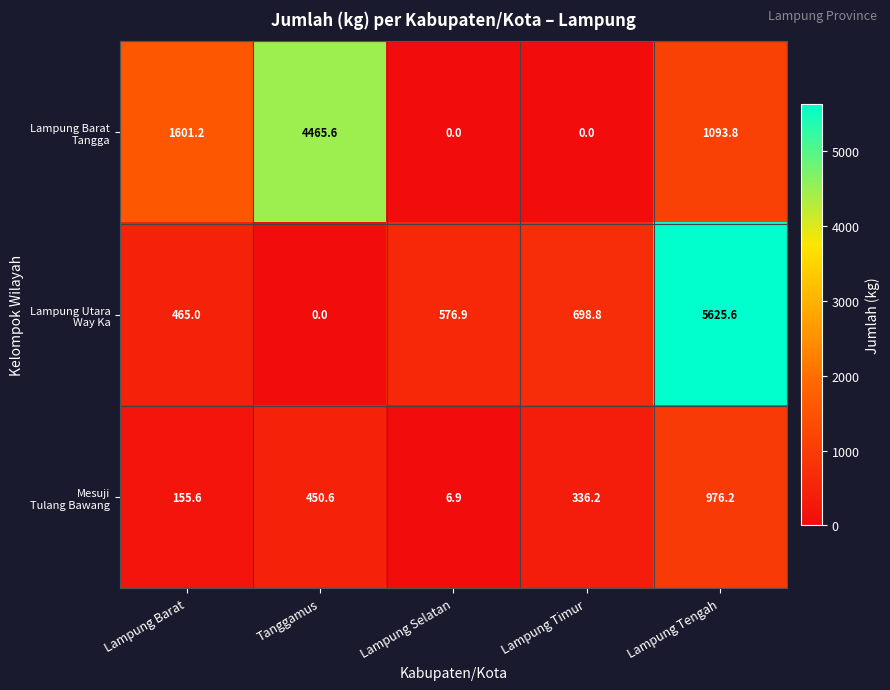

What is the spread (max minus min) of values at Tanggamus?

4465.6